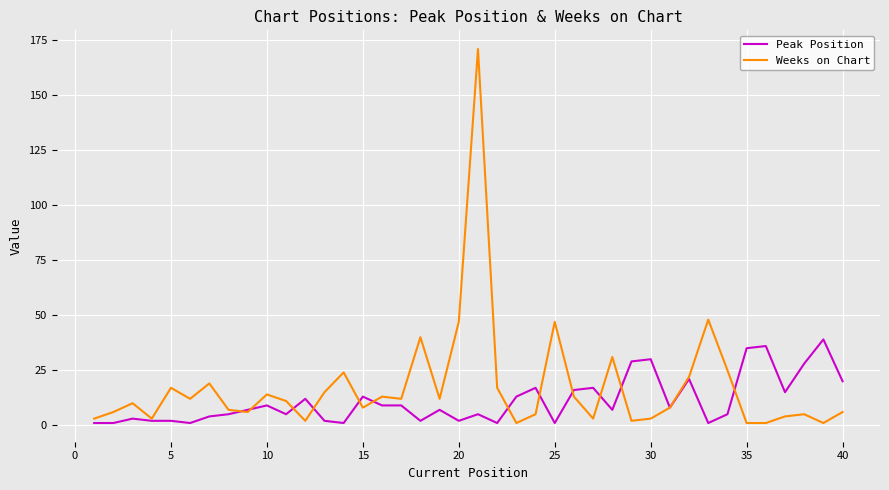

At how many categories does at least one series exceed 146?

1